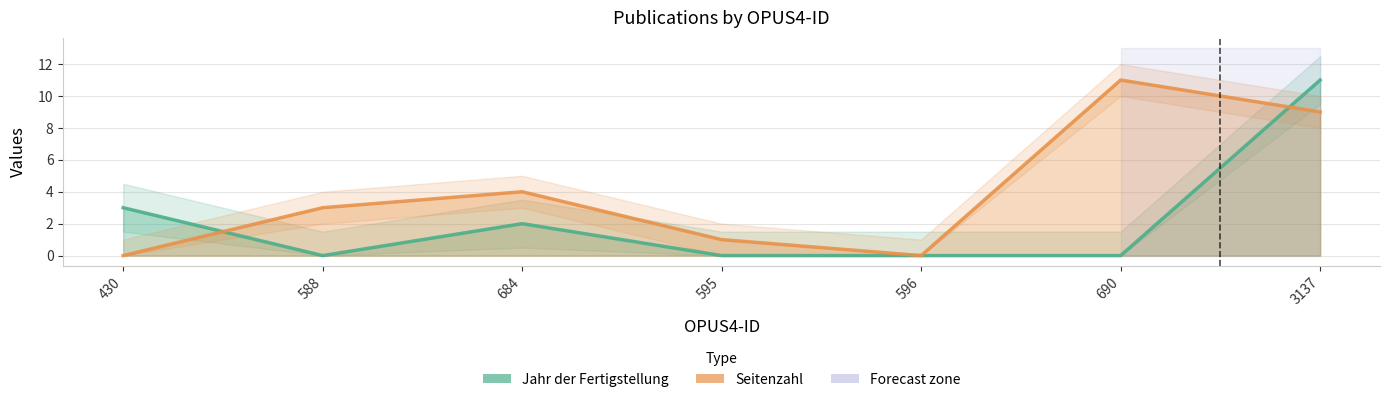

What are all the series names shown in the legend?

Jahr der Fertigstellung, Seitenzahl